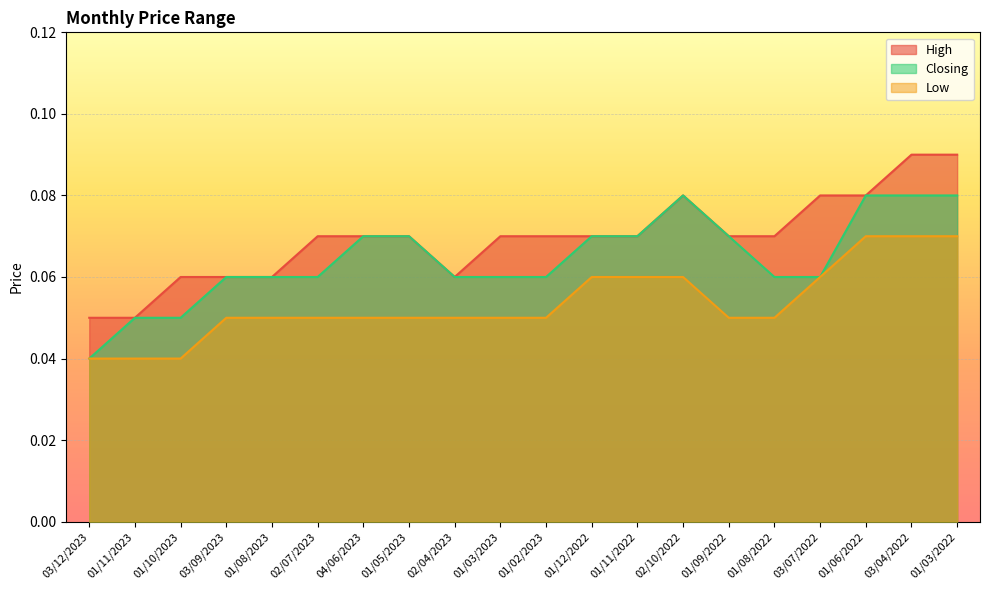

The value of Low at 01/06/2022 is 0.1. True or false?

True